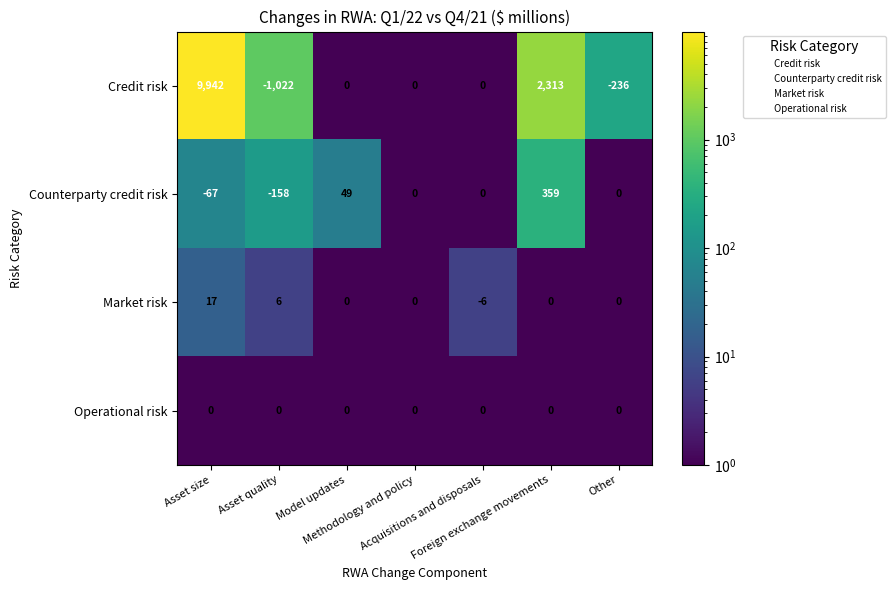

List the series in order of their peak value, lowest first.

Operational risk, Market risk, Counterparty credit risk, Credit risk